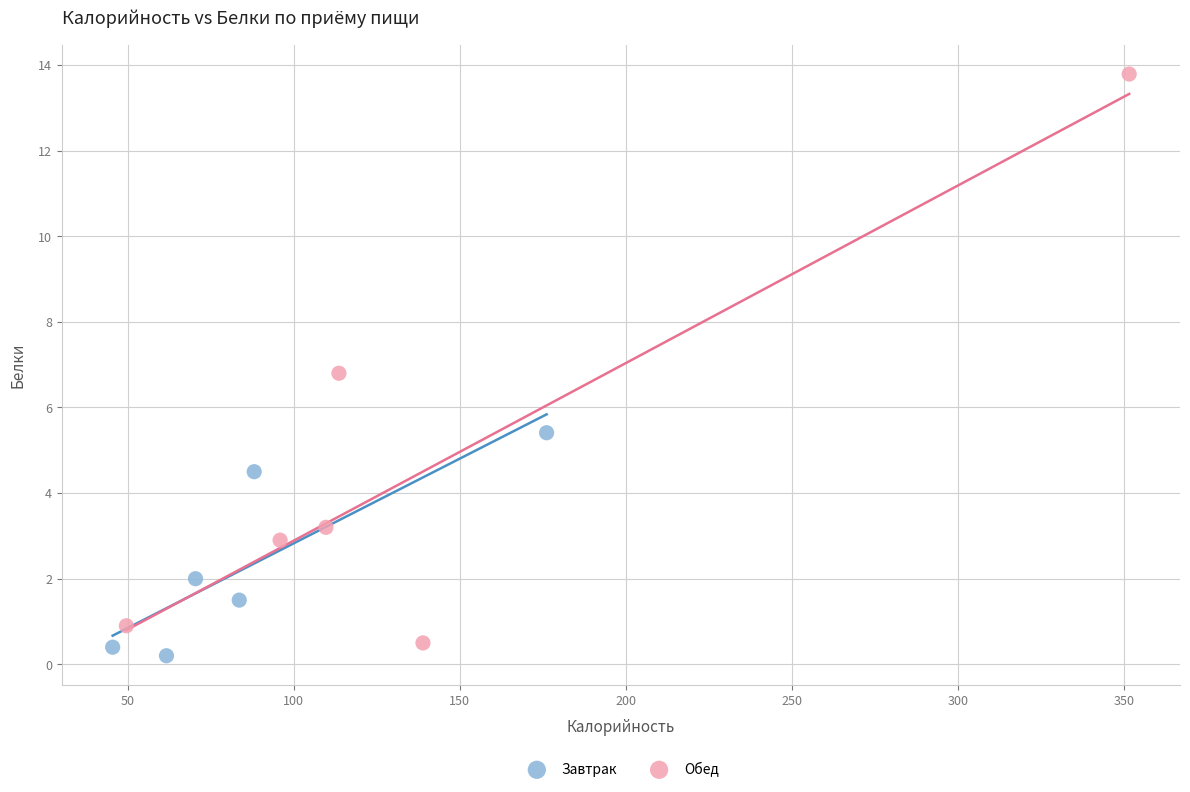

Which series reaches the maximum Y coordinate?

Обед